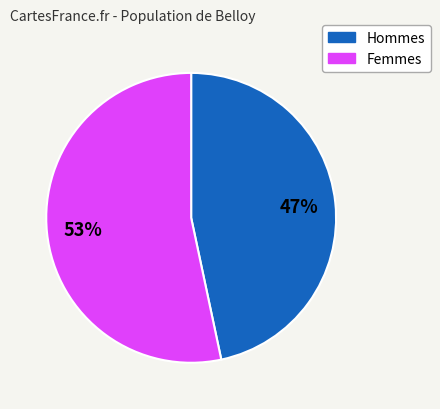

Is there any slice that represents more than half of the pie?

Yes